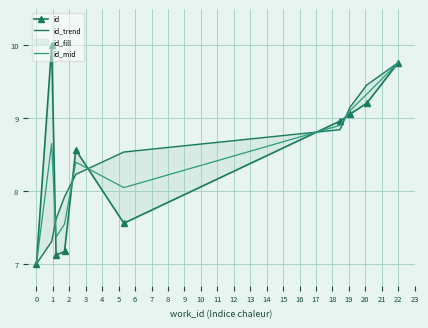

After their last crossing, which series has the higher values: id_trend or id?

id_trend